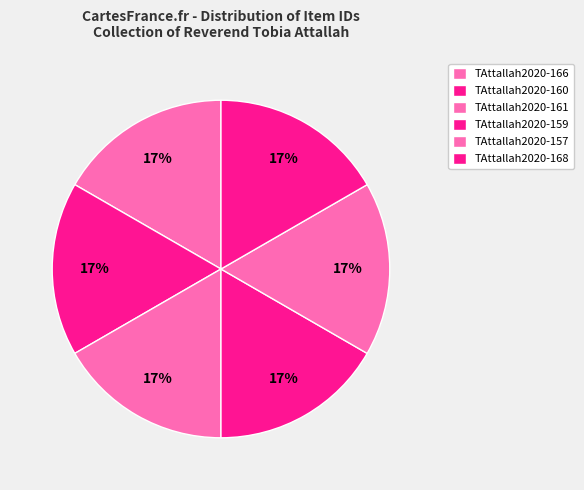

Count the number of slices in the pie.

6